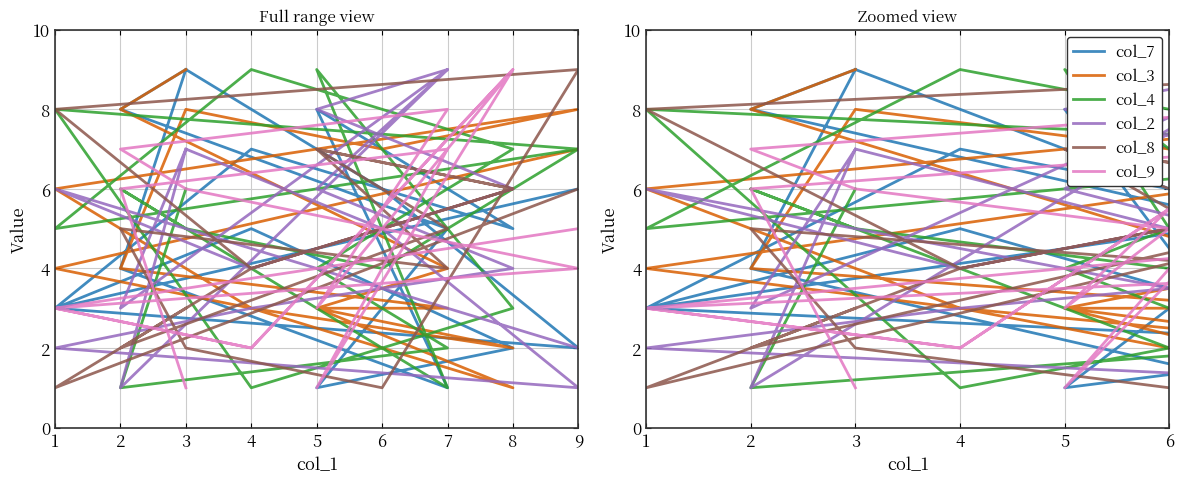

Which label corresponds to the smallest value in the chart?

5